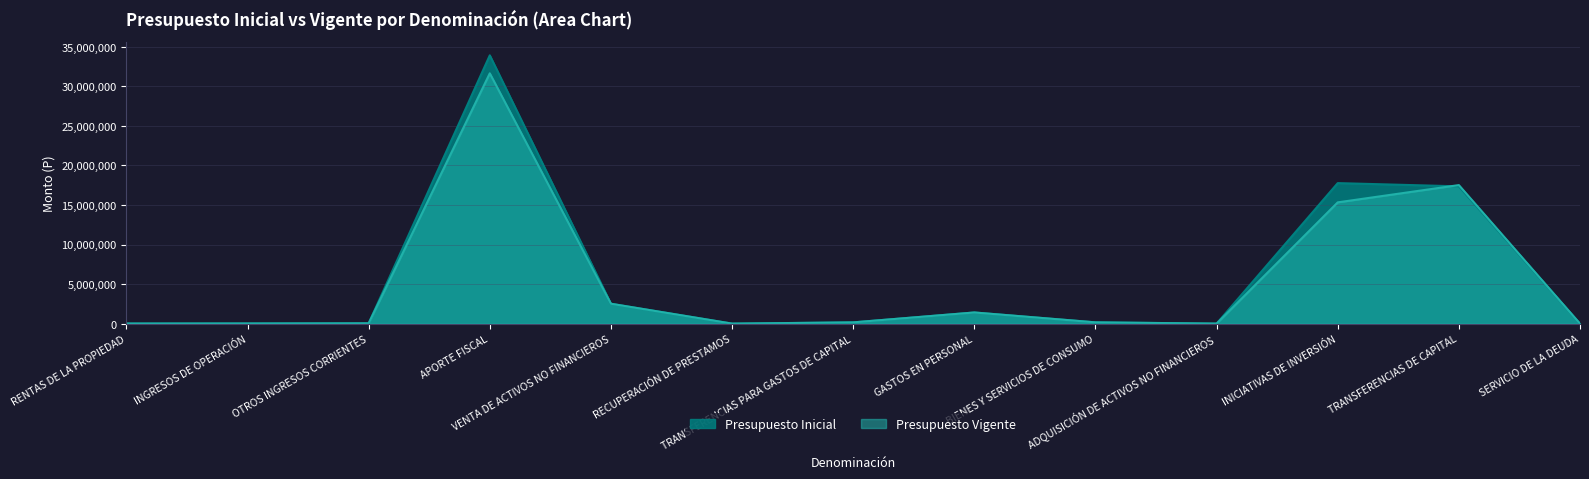

Where do Presupuesto Inicial and Presupuesto Vigente first cross each other?

INICIATIVAS DE INVERSIÓN and TRANSFERENCIAS DE CAPITAL